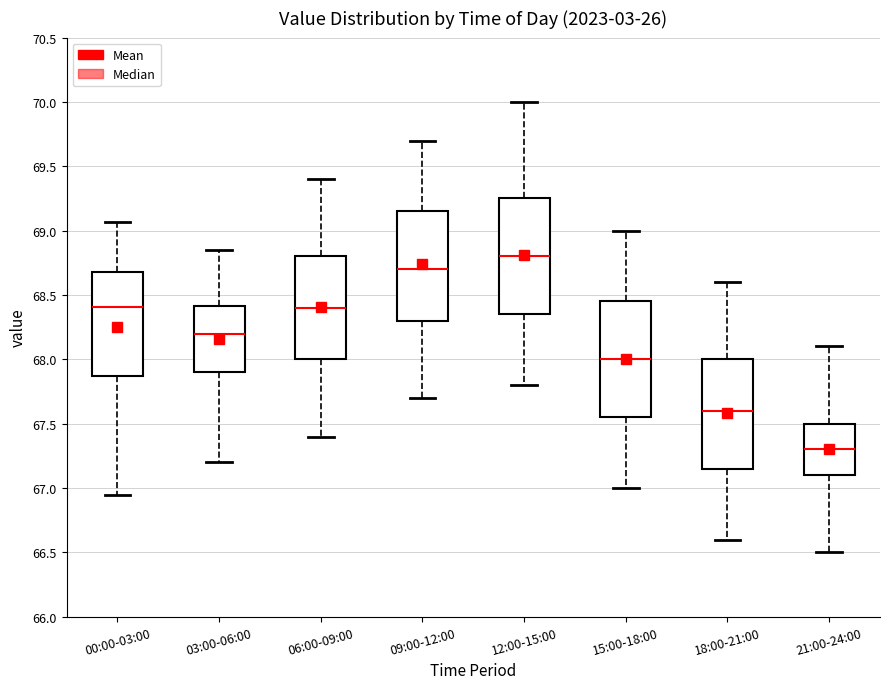

Reading left to right, transcribe this box plot: for each box, give where its median line is, the range the box spans, and where its two whiskers end, as read against the y-axis. The values are not printed on the chart, so give them approximately, as read against the axis.

00:00-03:00: median 68.40, box 67.85 to 68.70, whiskers 66.95 to 69.05
03:00-06:00: median 68.20, box 67.90 to 68.40, whiskers 67.20 to 68.85
06:00-09:00: median 68.40, box 68.00 to 68.80, whiskers 67.40 to 69.40
09:00-12:00: median 68.70, box 68.30 to 69.15, whiskers 67.70 to 69.70
12:00-15:00: median 68.80, box 68.35 to 69.25, whiskers 67.80 to 70.00
15:00-18:00: median 68.00, box 67.55 to 68.45, whiskers 67.00 to 69.00
18:00-21:00: median 67.60, box 67.15 to 68.00, whiskers 66.60 to 68.60
21:00-24:00: median 67.30, box 67.10 to 67.50, whiskers 66.50 to 68.10